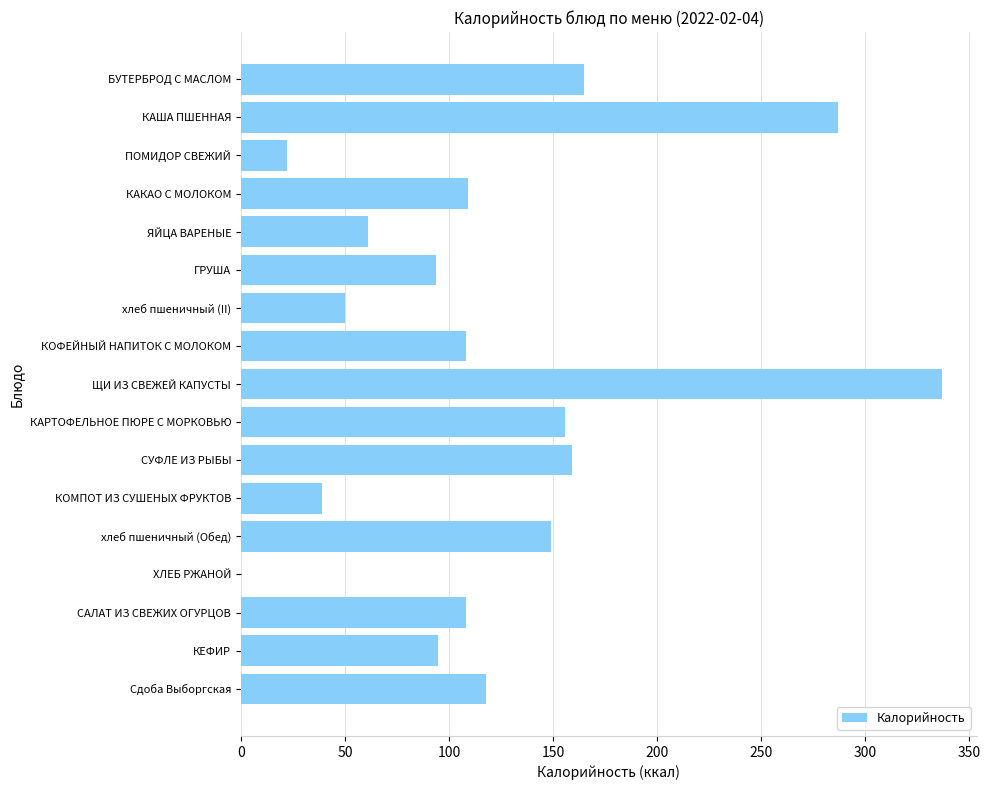

What is the sum of all values?

2057